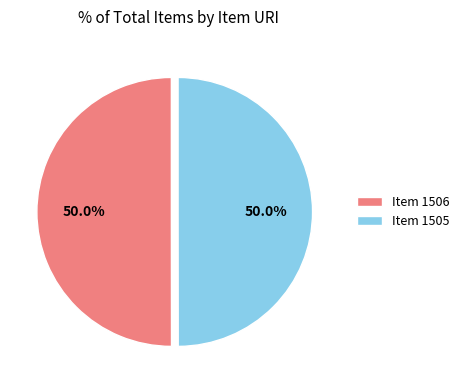

What is the ratio of the value at Item 1505 to the value at Item 1506?

1.0